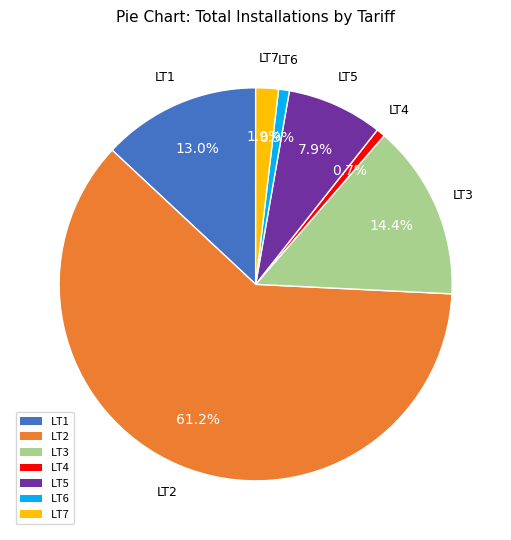

Is there any slice that represents more than half of the pie?

Yes